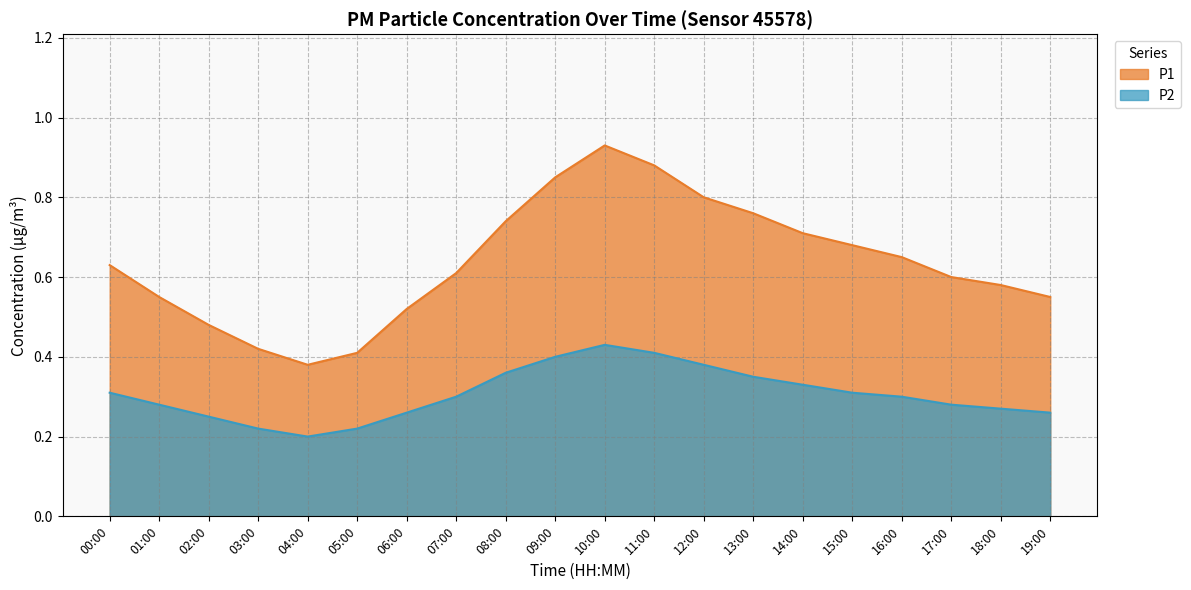

What is the sum of the P2 values at 00:00 and 05:00?

0.5